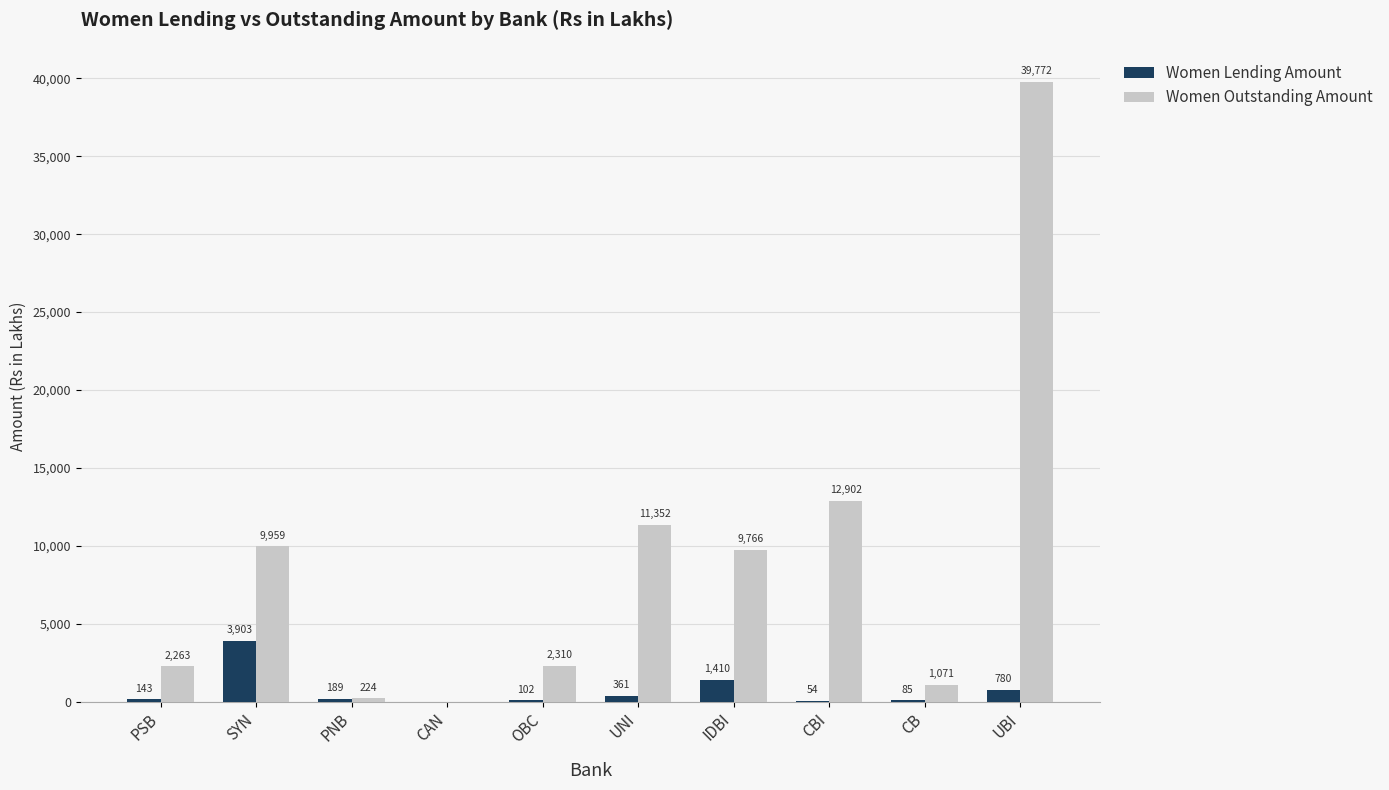

What is the maximum value for Women Outstanding Amount?

39772.0